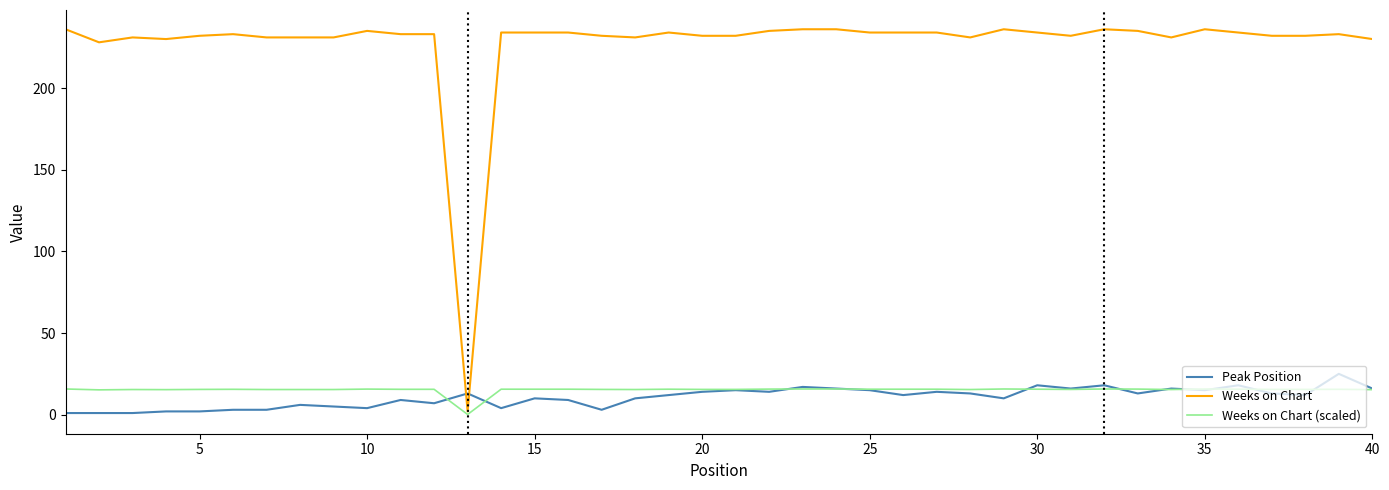

At how many categories does at least one series exceed 205?

39